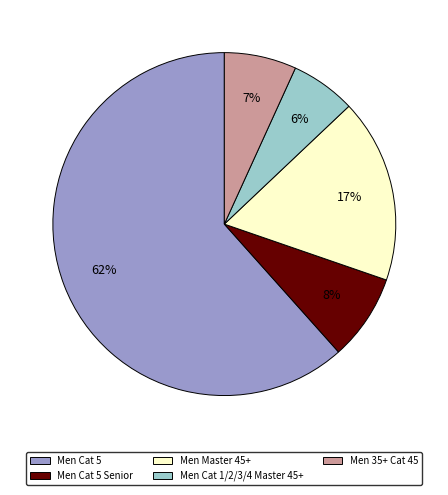

Does any single category account for the majority?

Yes